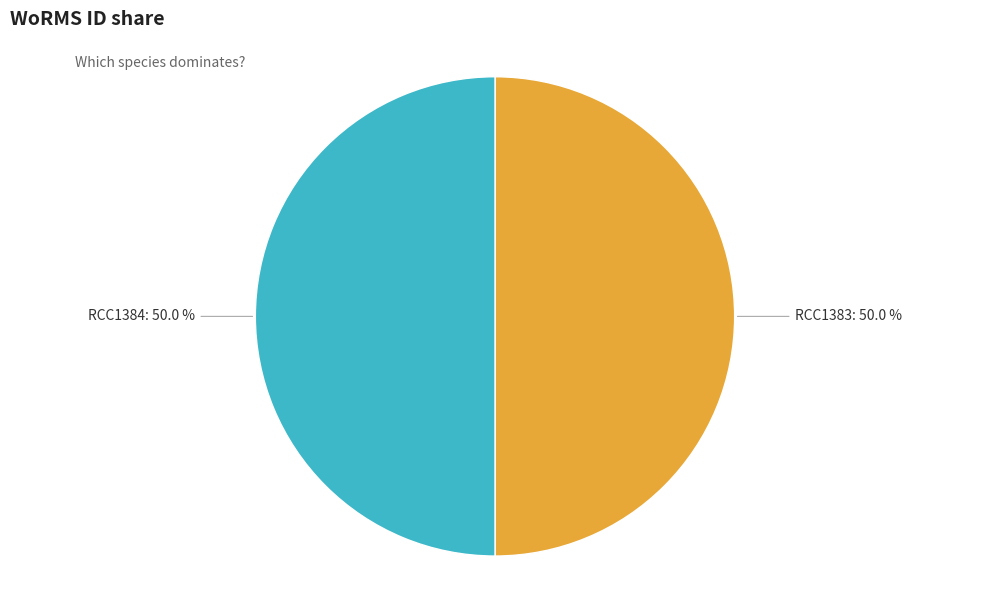

Approximately how many times larger is the value at RCC1384 compared to RCC1383?

1.0